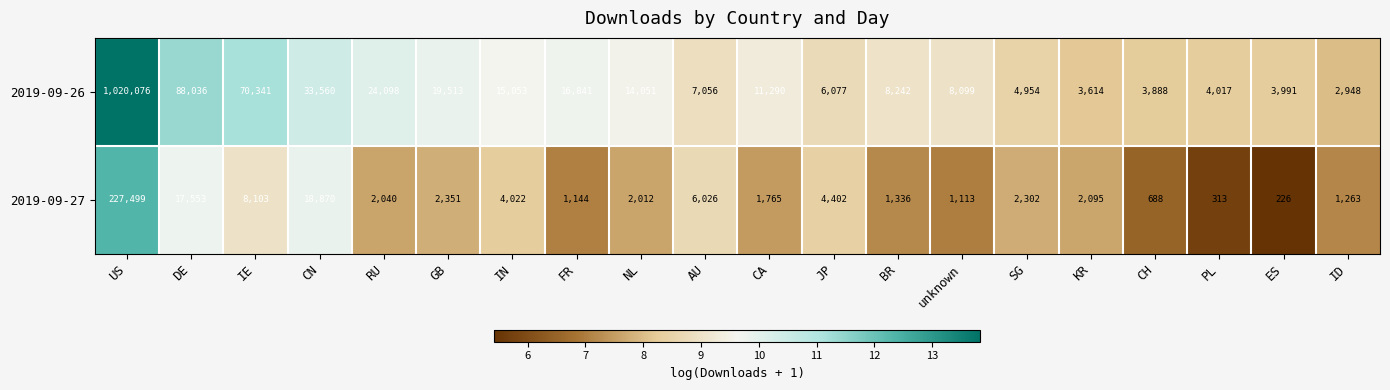

At which label is 2019-09-27 closest to 113862?

CN